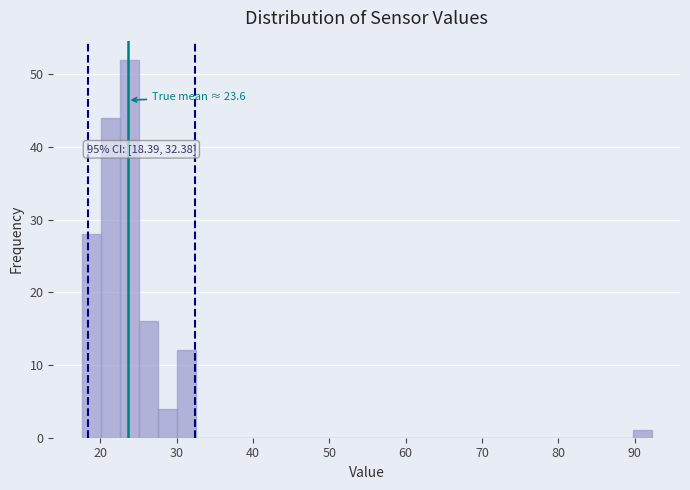

Read against the x-axis, roughly where is the centre of the tallest bar?

24